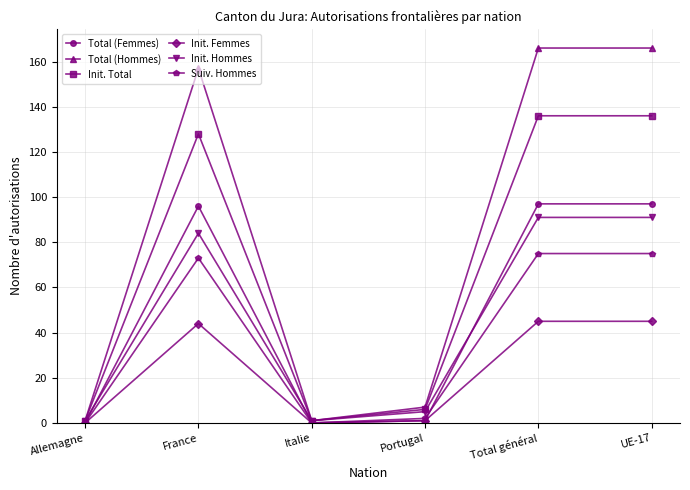

Reading left to right, extract all data points from this chart.

Total (Femmes): Allemagne=0	France=96	Italie=0	Portugal=1	Total général=97	UE-17=97
Total (Hommes): Allemagne=1	France=157	Italie=1	Portugal=7	Total général=166	UE-17=166
Init. Total: Allemagne=1	France=128	Italie=1	Portugal=6	Total général=136	UE-17=136
Init. Femmes: Allemagne=0	France=44	Italie=0	Portugal=1	Total général=45	UE-17=45
Init. Hommes: Allemagne=1	France=84	Italie=1	Portugal=5	Total général=91	UE-17=91
Suiv. Hommes: Allemagne=0	France=73	Italie=0	Portugal=2	Total général=75	UE-17=75